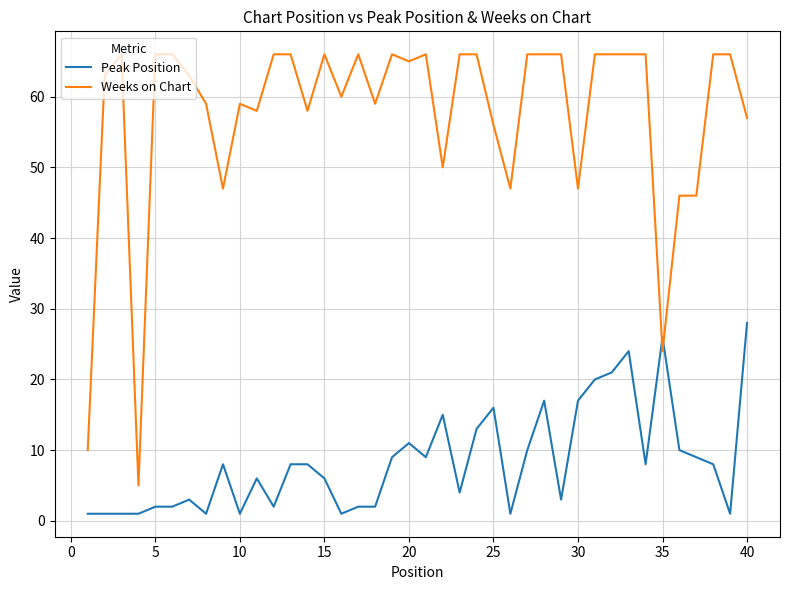

Which series has the largest range (max minus min)?

Weeks on Chart